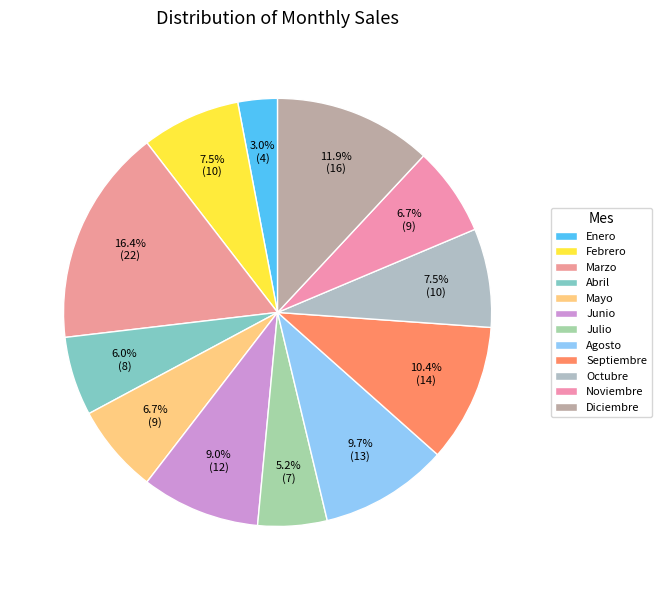

Is there any slice that represents more than half of the pie?

No